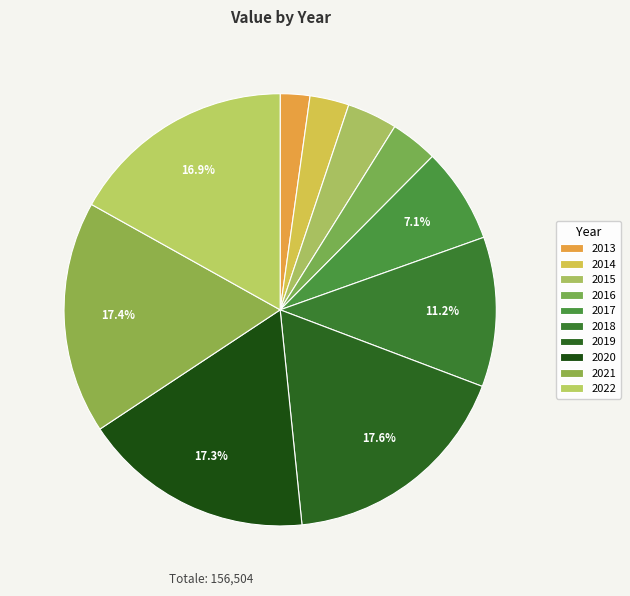

Rank the categories by value from lowest to highest.

2013, 2014, 2016, 2015, 2017, 2018, 2022, 2020, 2021, 2019